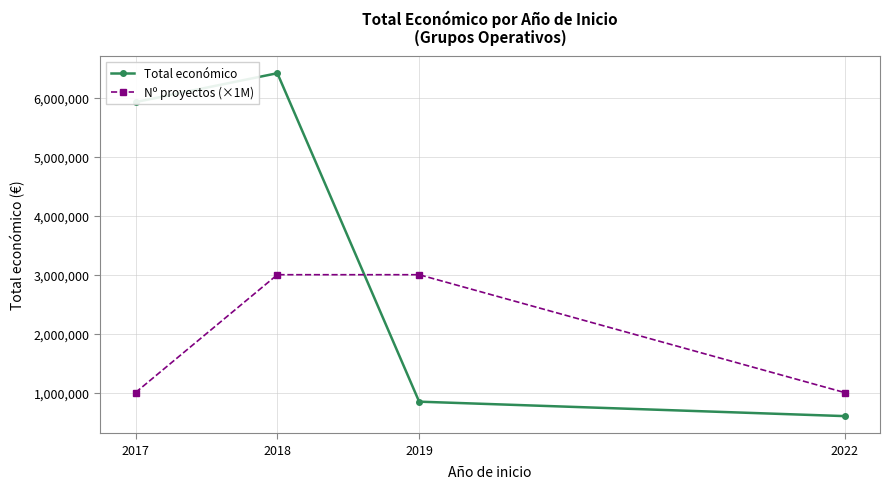

What is the minimum value for Total económico?

599754